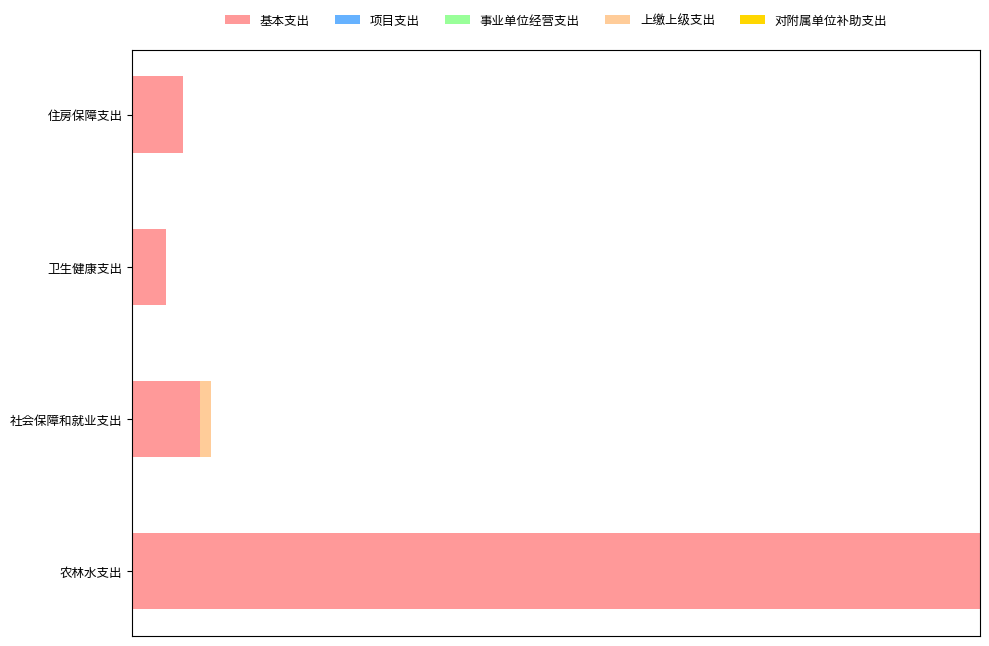

What is the highest value of the 基本支出 series?

60.8